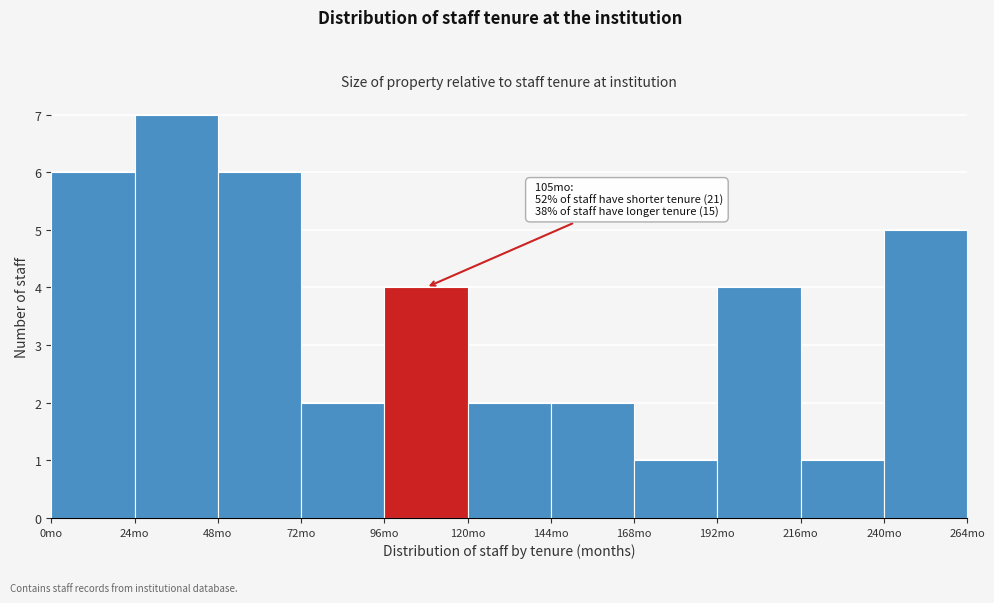

Over which range of the x-axis is the bar tallest?

24 to 48